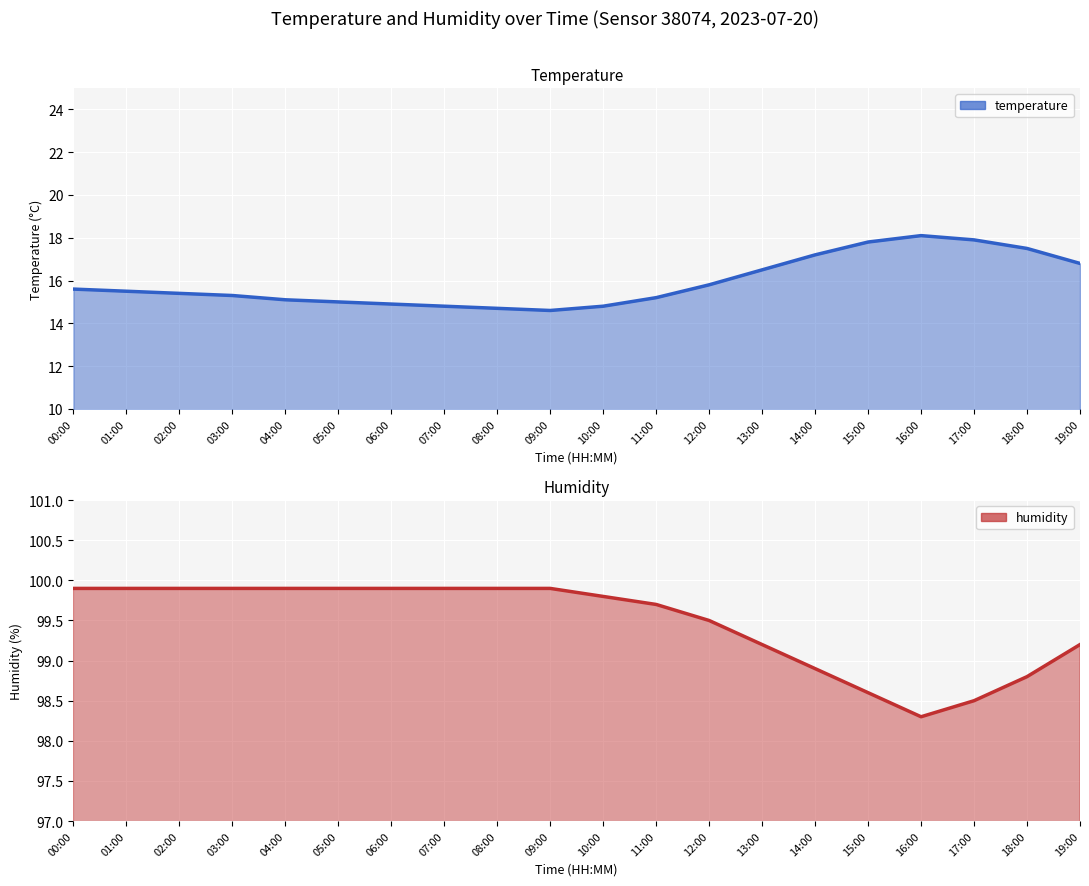

How many interior local valleys does the temperature series have?

1